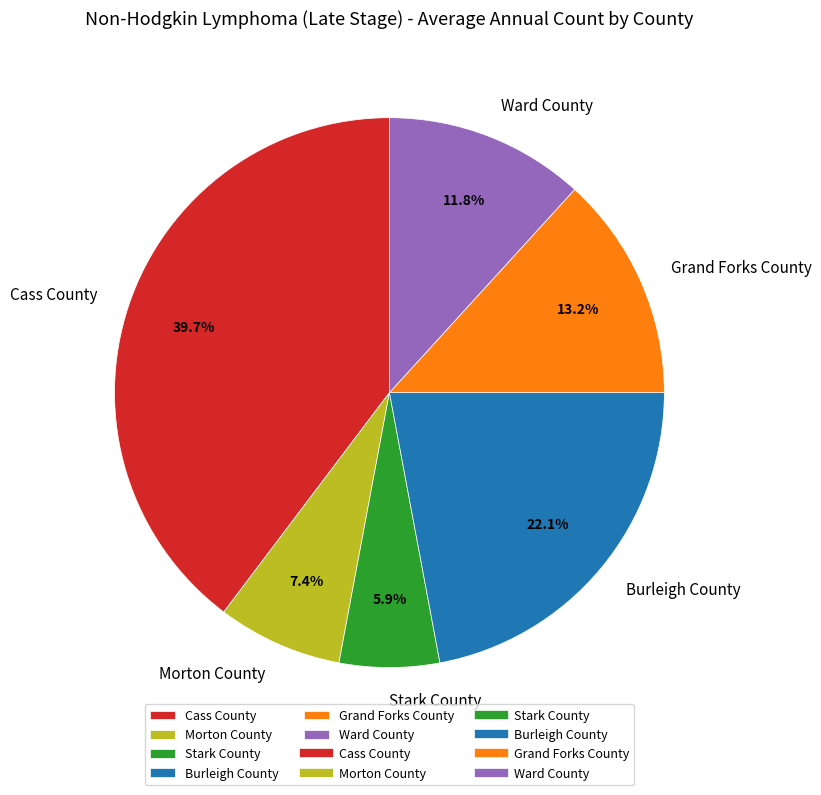

To the nearest percent, what is the average slice percentage?

17%